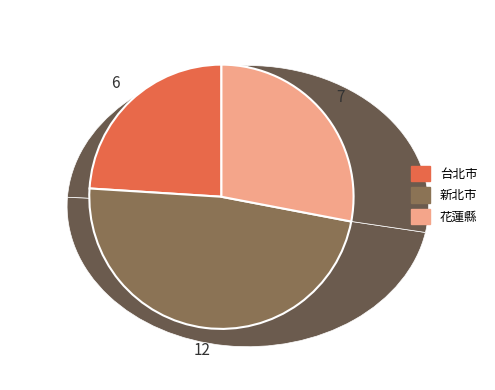

Which slice is the largest?

新北市